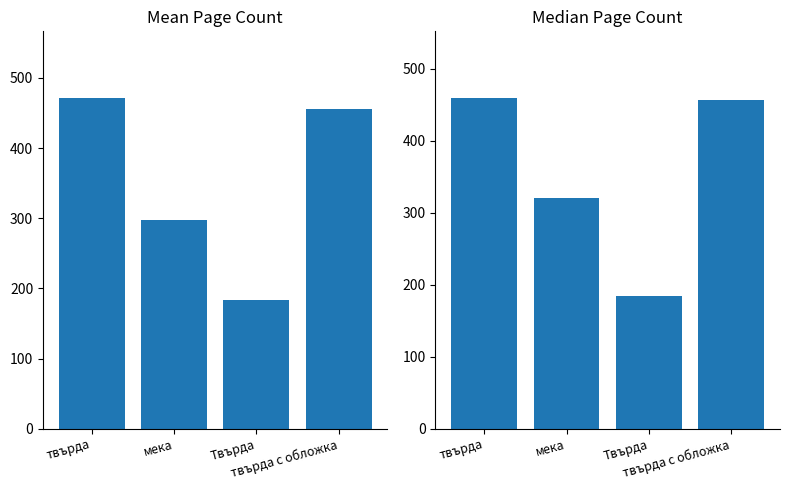

How many values in the Mean Page Count series exceed 456?

1